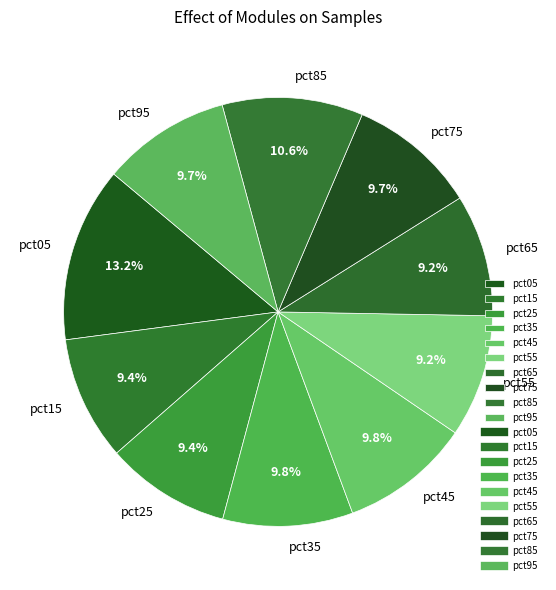

What portion of the pie excludes pct05?

86.8%